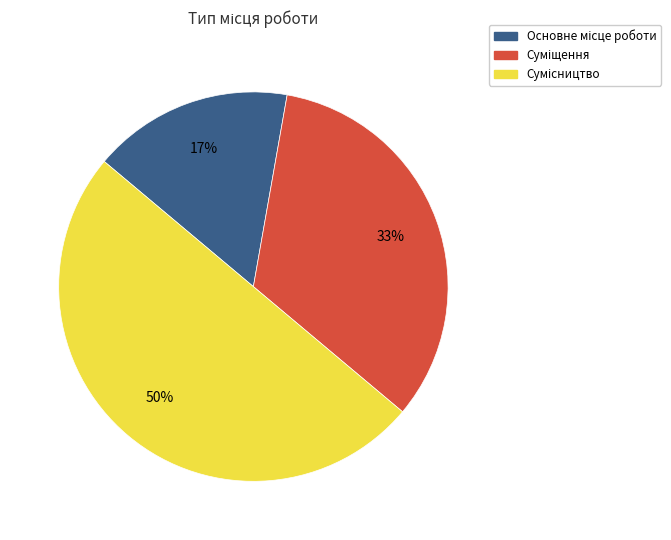

To the nearest percent, what is the difference between the largest and smallest slice percentages?

33%